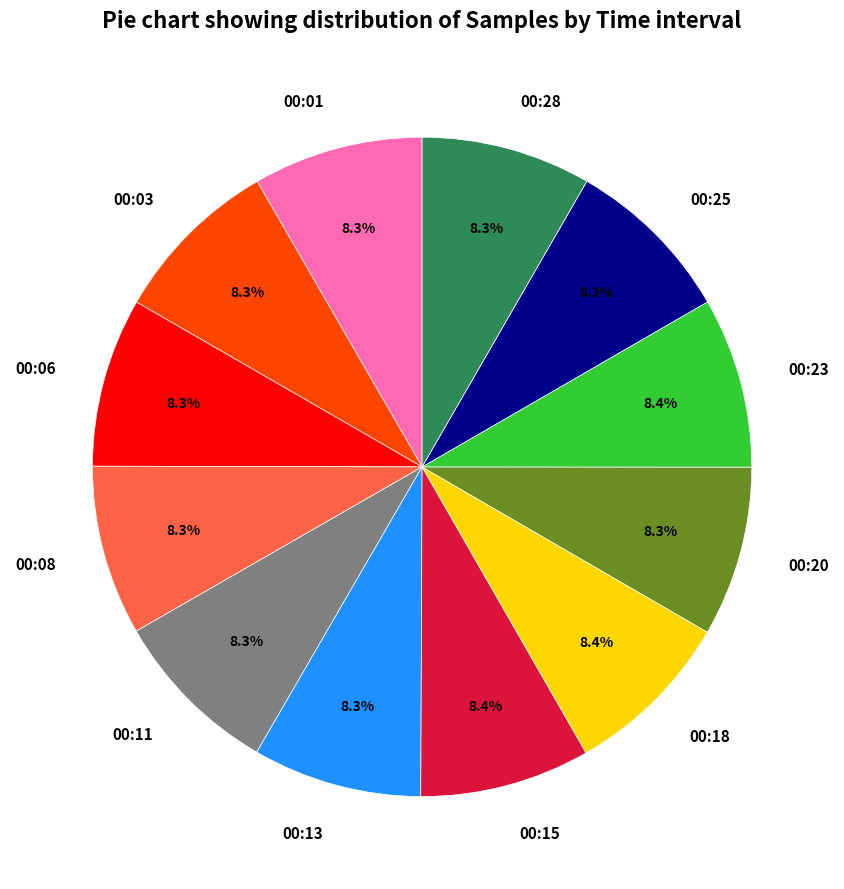

What percentage is the 00:23 slice, to the nearest percent?

8%